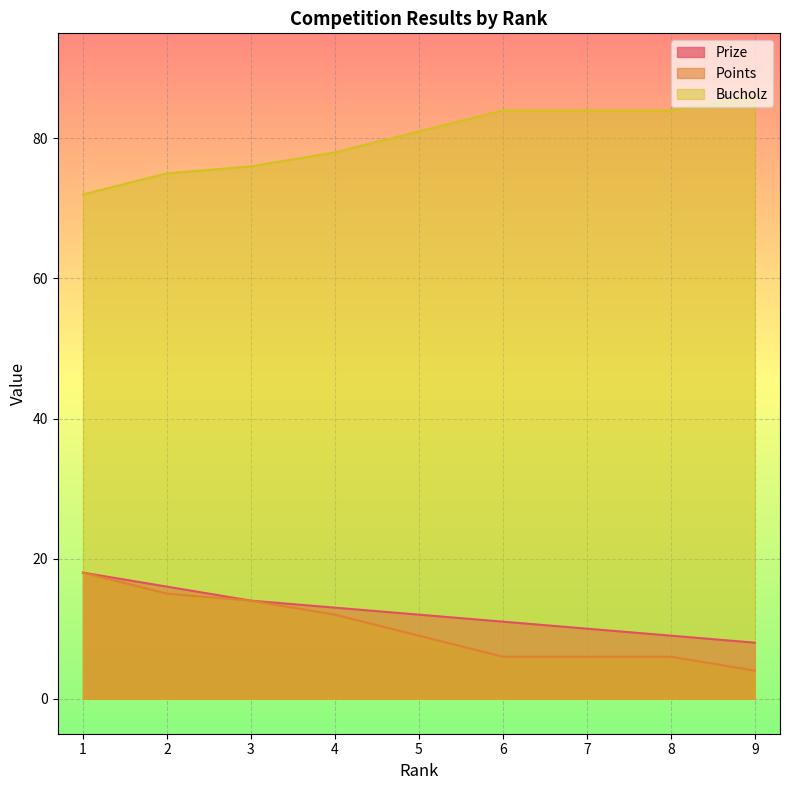

How many data points in Prize are less than 12?

4